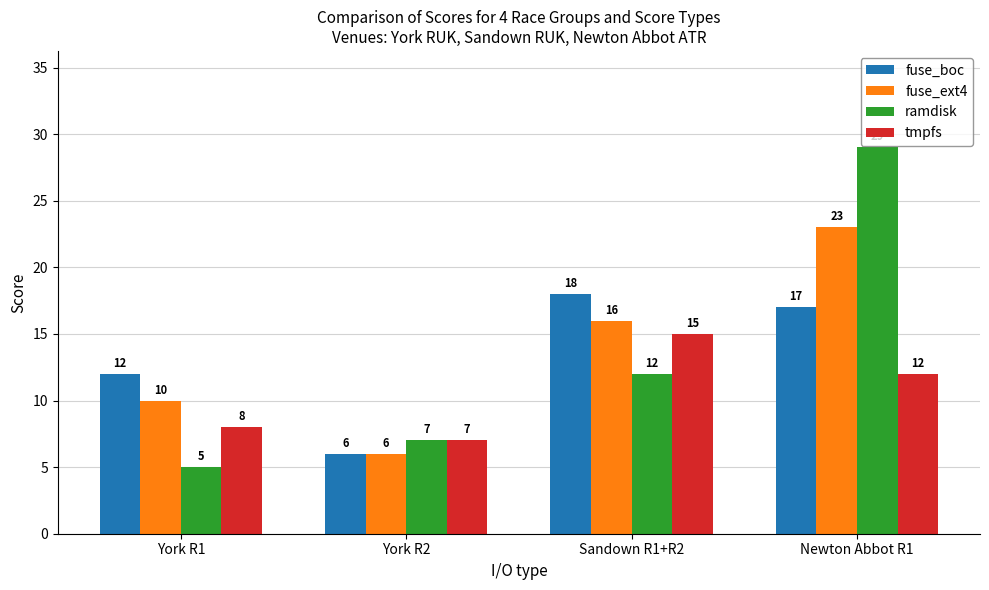

Reading left to right, list all the values displayed in this chart.

fuse_boc: York R1=12	York R2=6	Sandown R1+R2=18	Newton Abbot R1=17
fuse_ext4: York R1=10	York R2=6	Sandown R1+R2=16	Newton Abbot R1=23
ramdisk: York R1=5	York R2=7	Sandown R1+R2=12	Newton Abbot R1=29
tmpfs: York R1=8	York R2=7	Sandown R1+R2=15	Newton Abbot R1=12